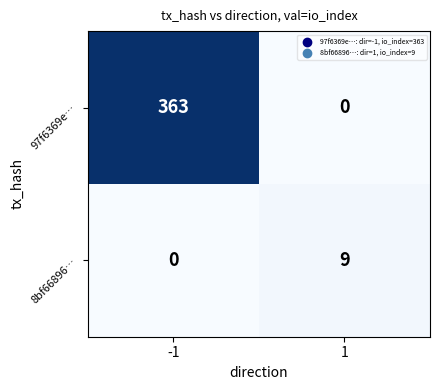

What is the maximum value shown in the chart?

363